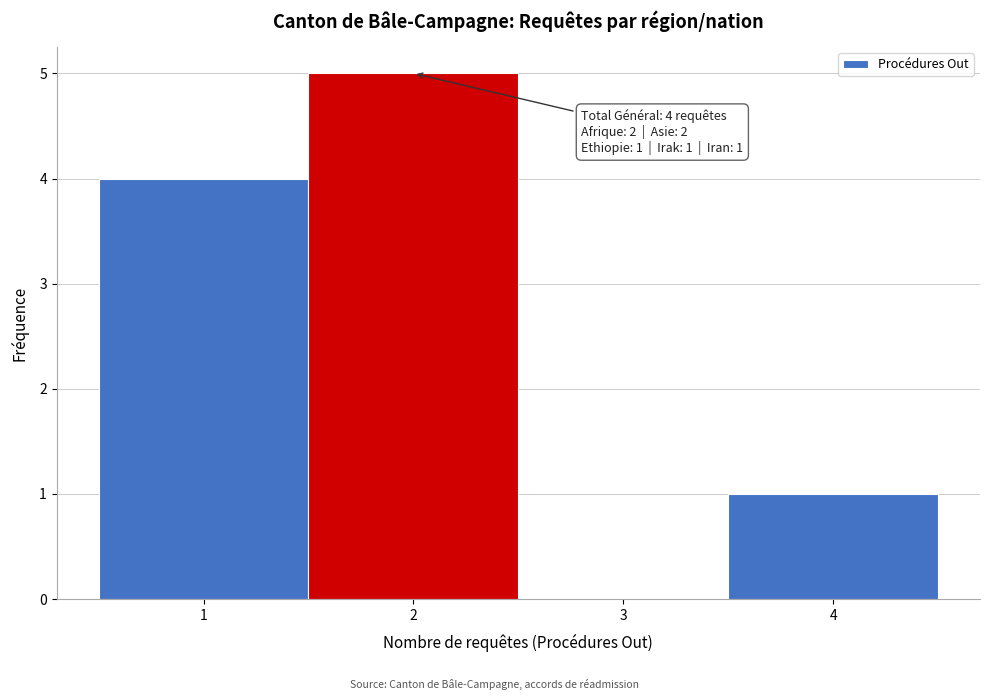

Which range on the x-axis has the tallest bar?

1.5 to 2.5